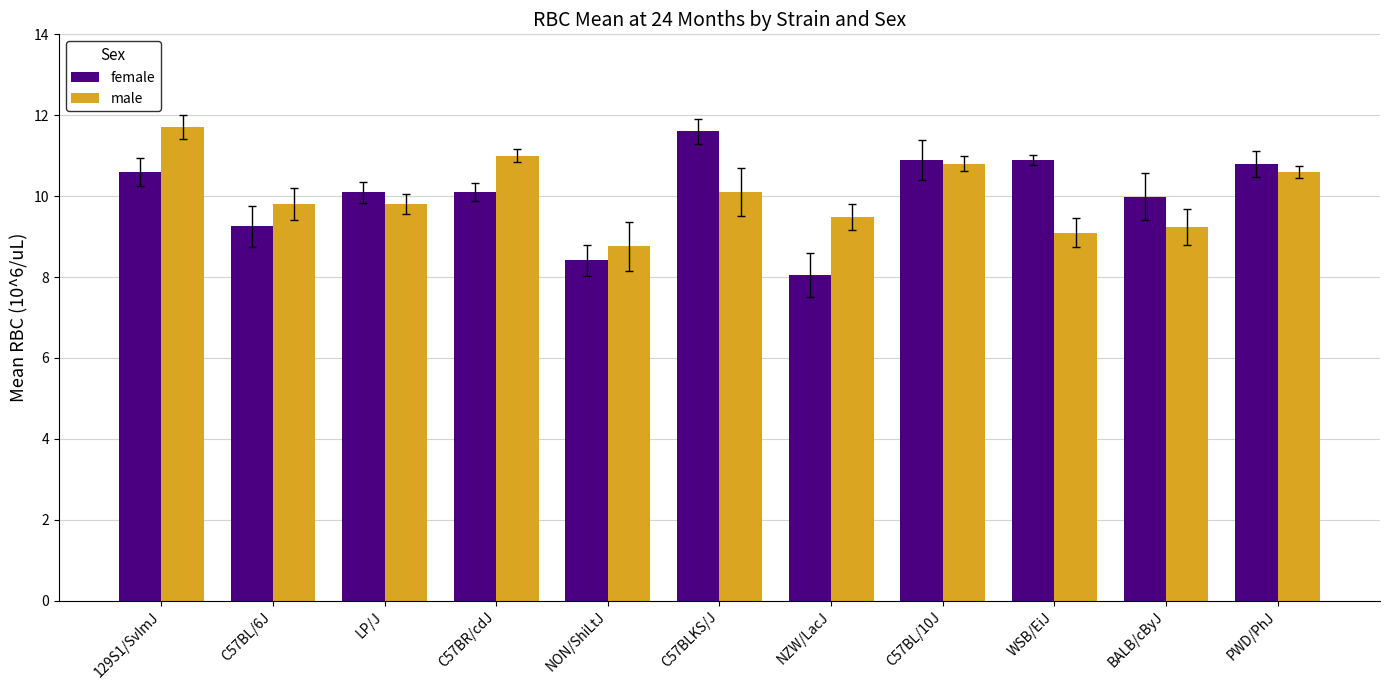

Rank the series at C57BR/cdJ from highest to lowest value.

male, female